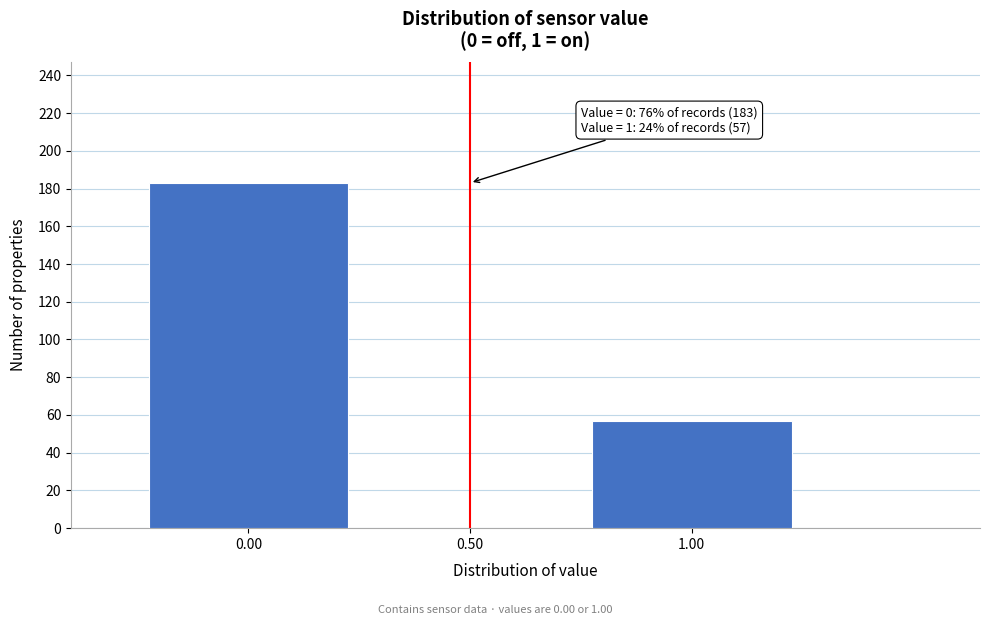

Reading left to right, list all the values displayed in this chart.

0.00=183	1.00=57